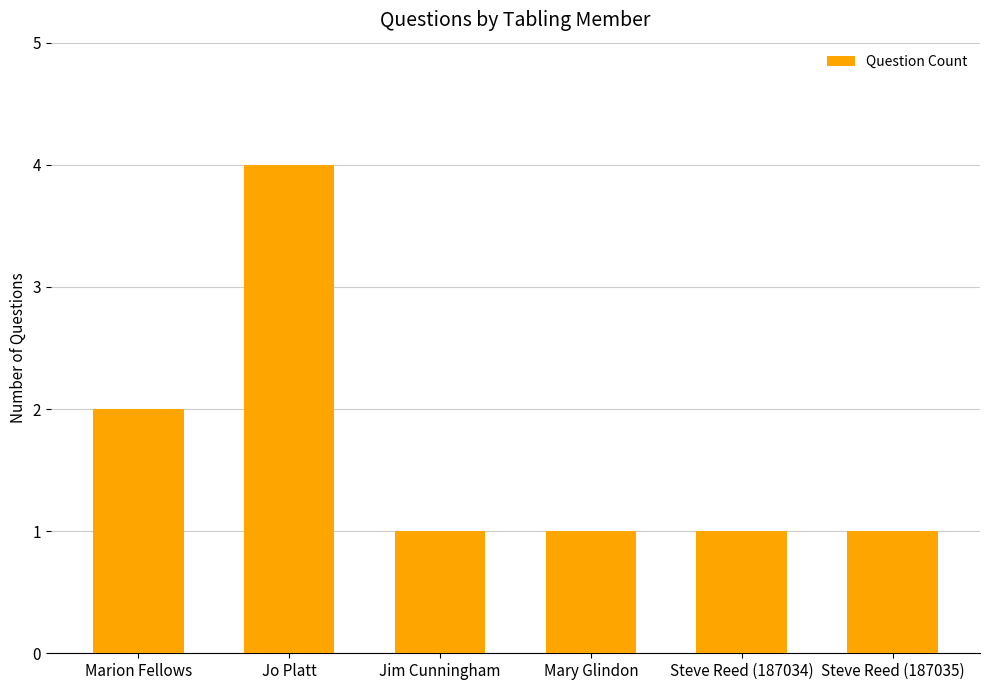

What is the ratio of the value at Steve Reed (187035) to the value at Steve Reed (187034)?

1.0